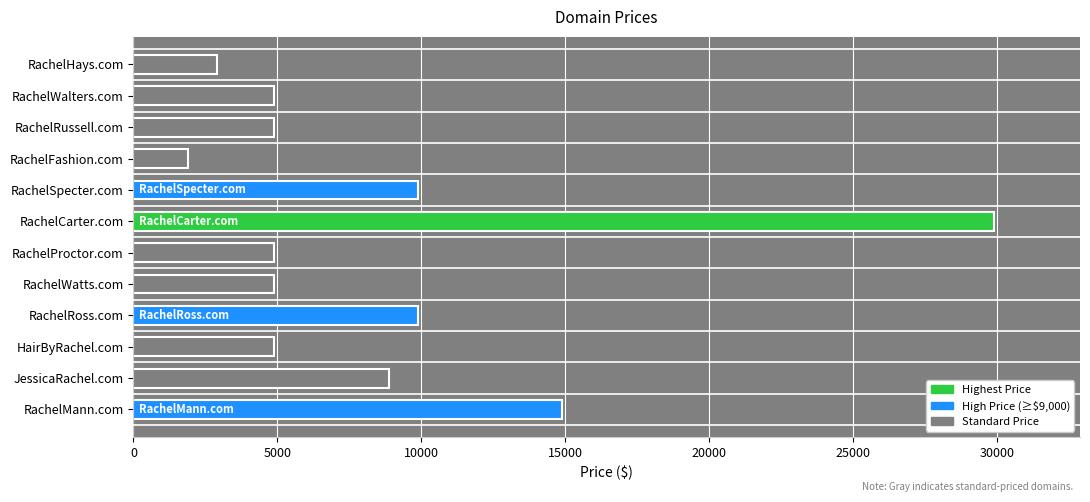

What is the difference between the maximum and minimum values?

28000